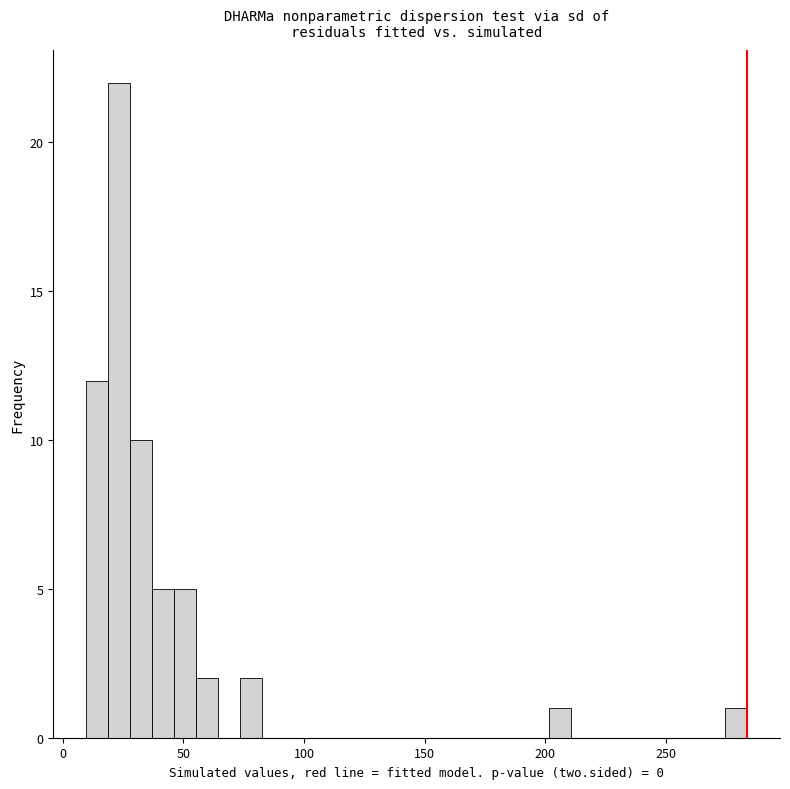

Read against the x-axis, roughly where is the centre of the tallest bar?

25